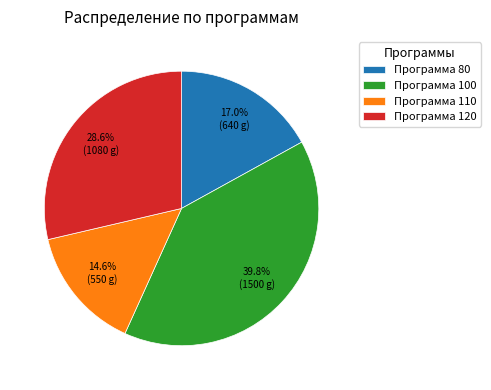

Count the number of slices in the pie.

4